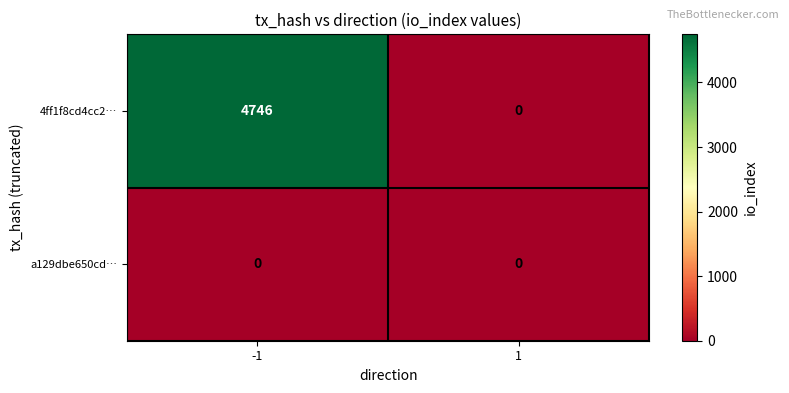

Which category has the highest value across all series?

-1